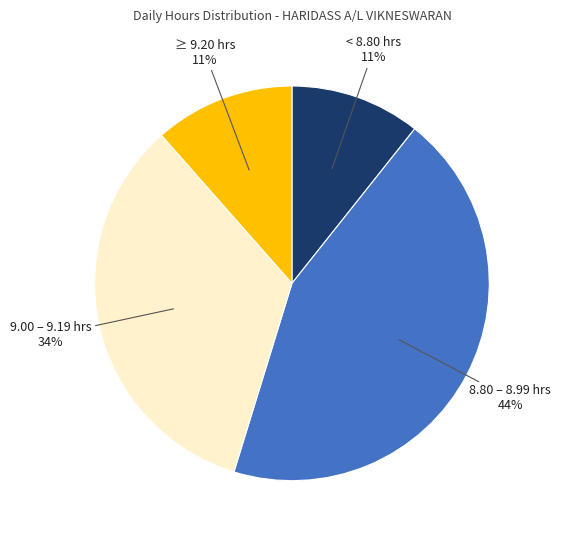

The ≥ 9.20 hrs slice represents 11% of the pie. True or false?

True